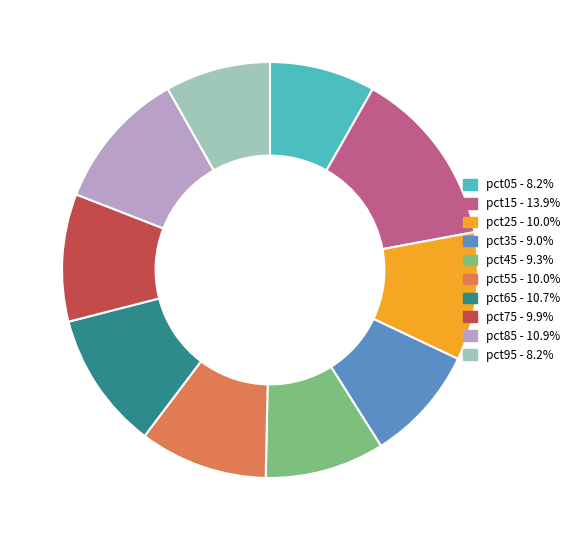

Do pct55 and pct85 together represent more than half of the pie?

No